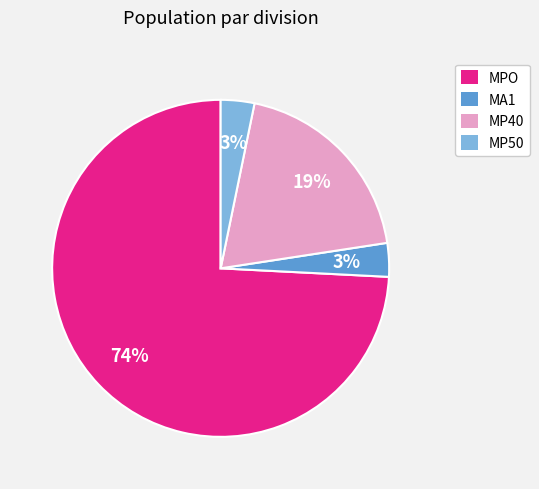

To the nearest percent, what percentage of the pie is MP40?

19%